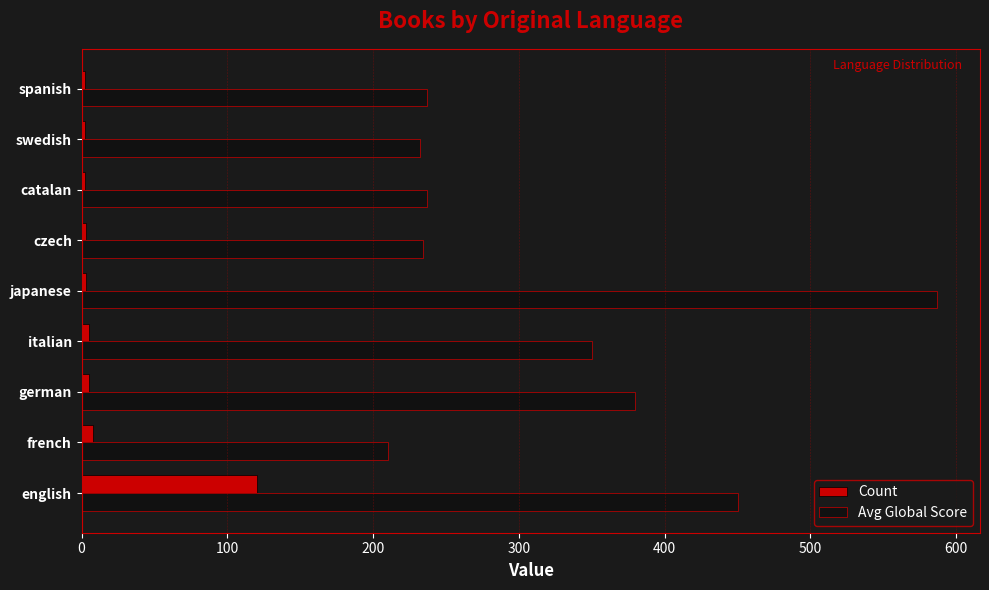

What is the minimum value shown in the chart?

2